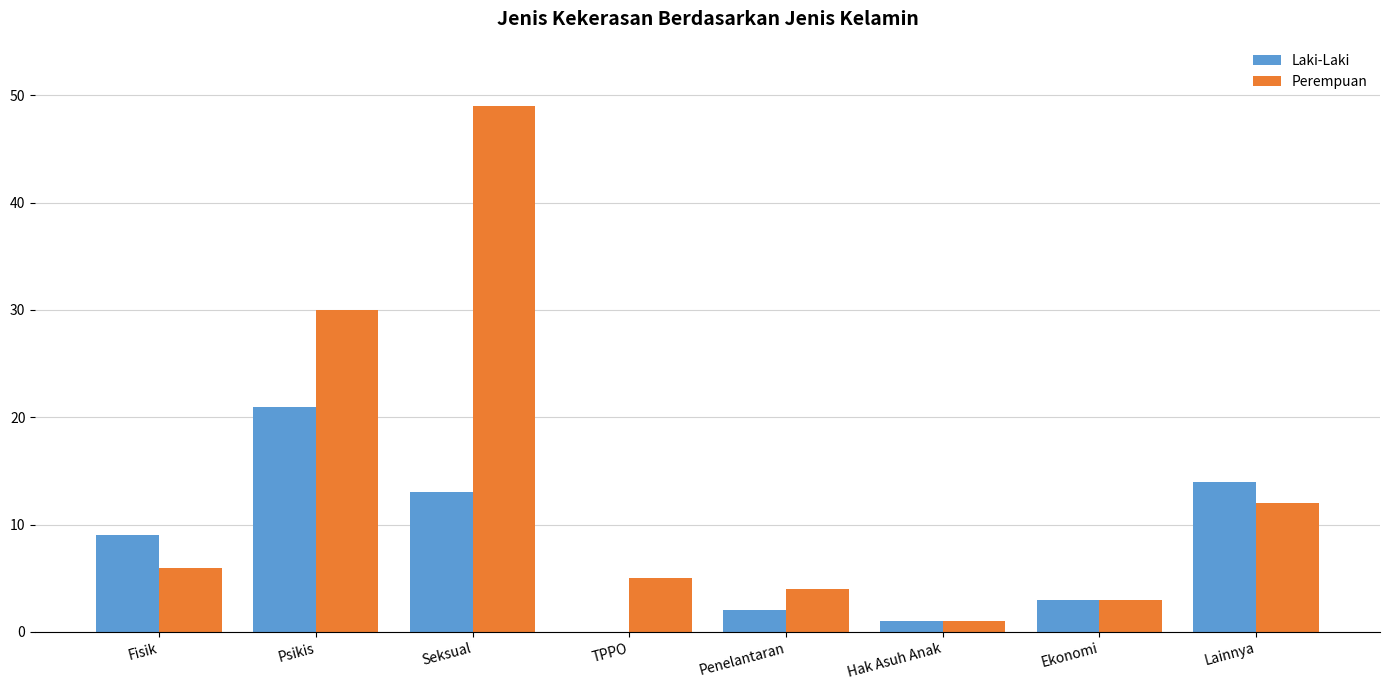

What are all the series names shown in the legend?

Laki-Laki, Perempuan